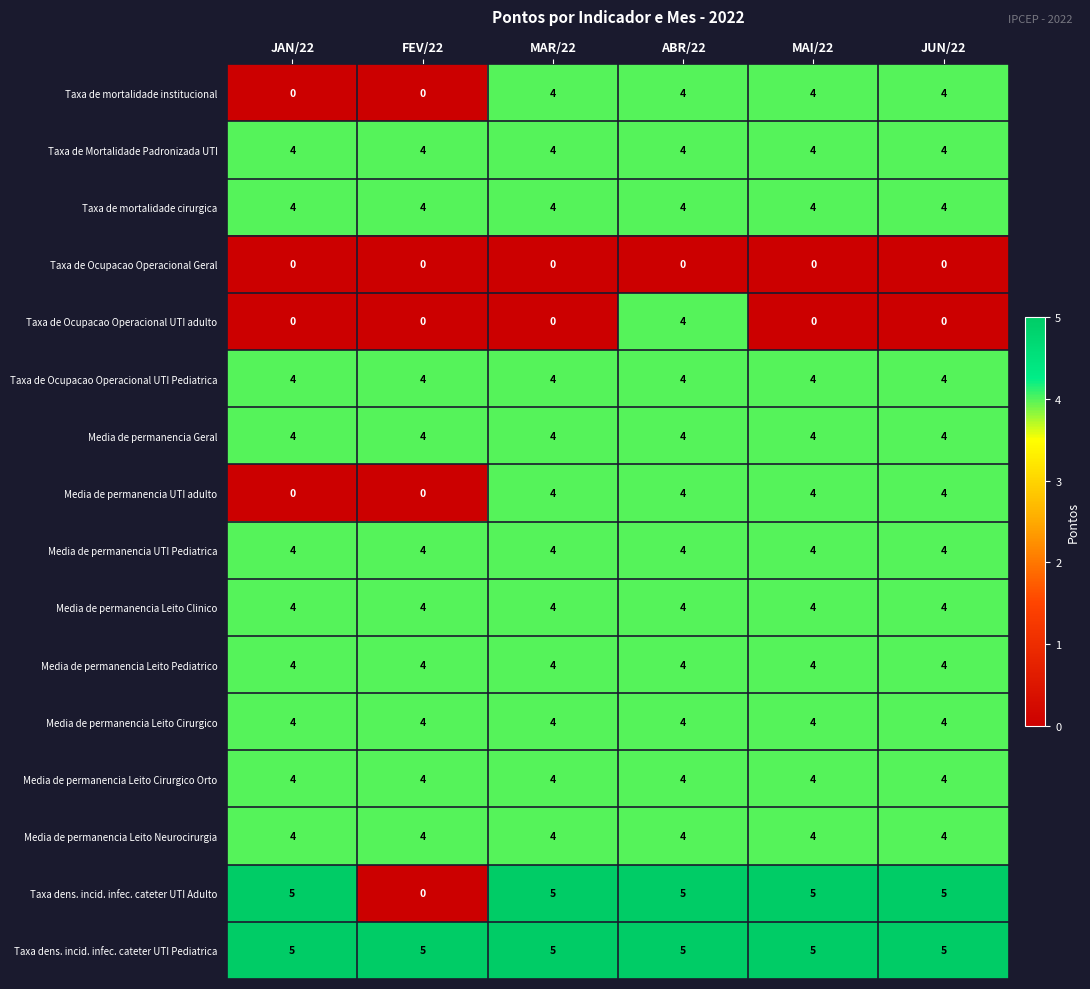

What is the greatest value displayed?

5